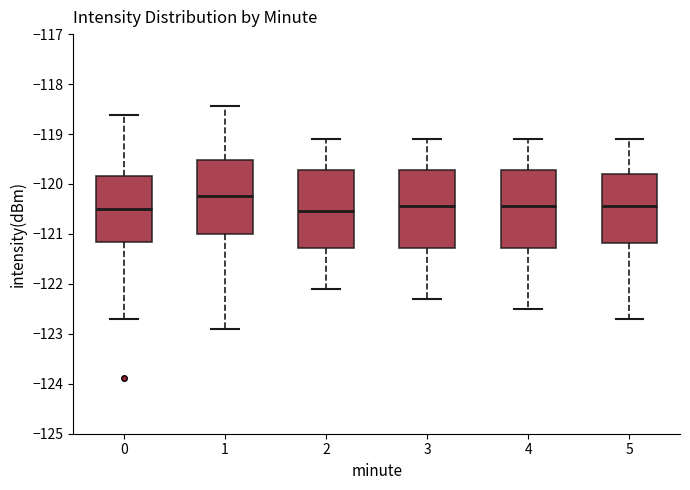

Reading left to right, transcribe this box plot: for each box, give where its median line is, the range the box spans, and where its two whiskers end, as read against the y-axis. The values are not printed on the chart, so give them approximately, as read against the axis.

0: median -120.5, box -121.2 to -119.9, whiskers -122.7 to -118.6
1: median -120.2, box -121.0 to -119.5, whiskers -122.9 to -118.4
2: median -120.5, box -121.3 to -119.7, whiskers -122.1 to -119.1
3: median -120.4, box -121.3 to -119.7, whiskers -122.3 to -119.1
4: median -120.4, box -121.3 to -119.7, whiskers -122.5 to -119.1
5: median -120.4, box -121.2 to -119.8, whiskers -122.7 to -119.1